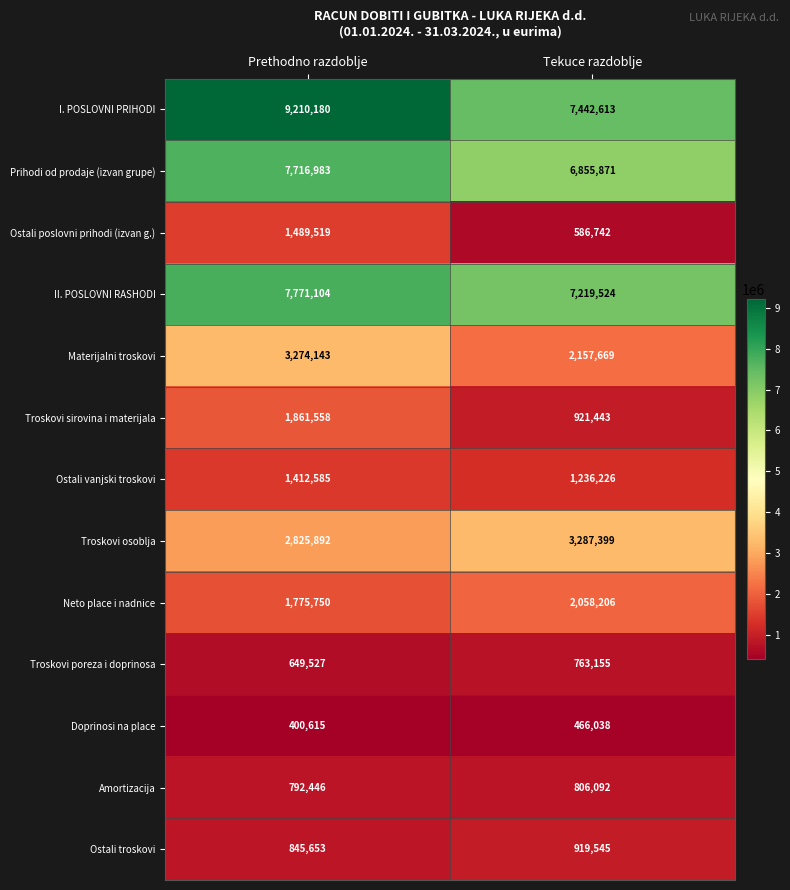

Read the Doprinosi na place value at Prethodno razdoblje, to the nearest 50.

400600